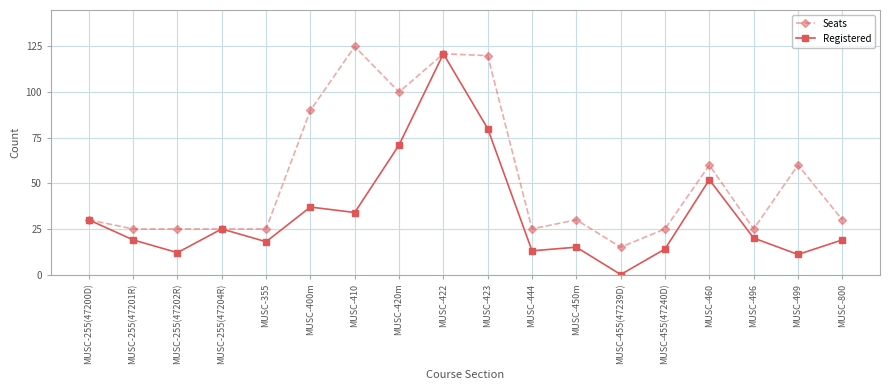

Does the chart have visible grid lines?

Yes